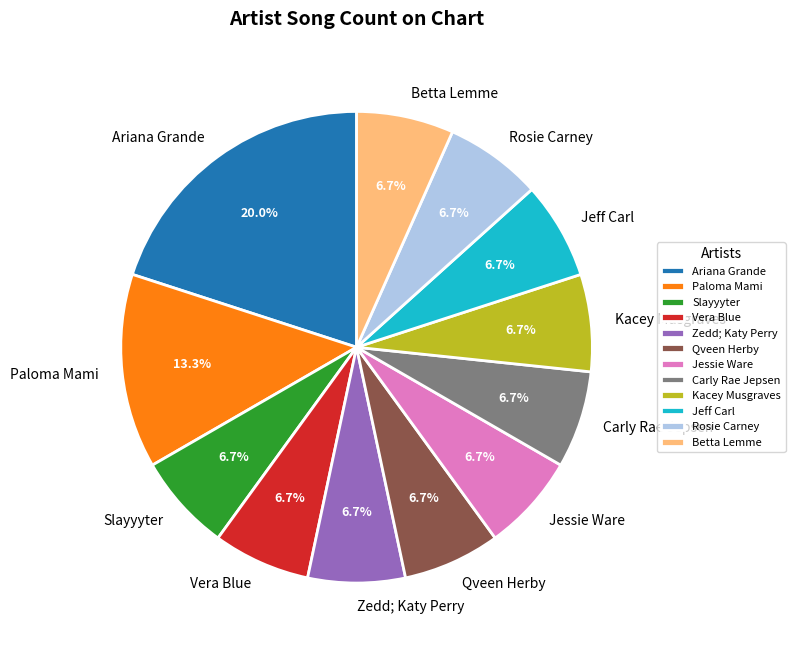

What percentage is the Carly Rae Jepsen slice, to the nearest percent?

7%